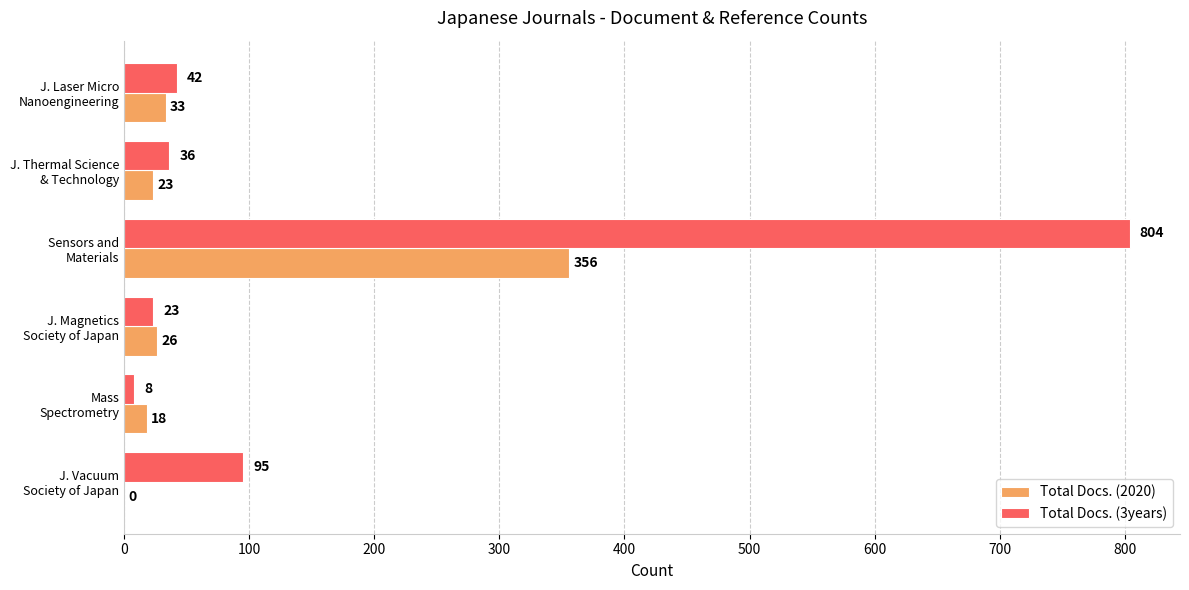

Which series has the largest total across all categories?

Total Docs. (3years)